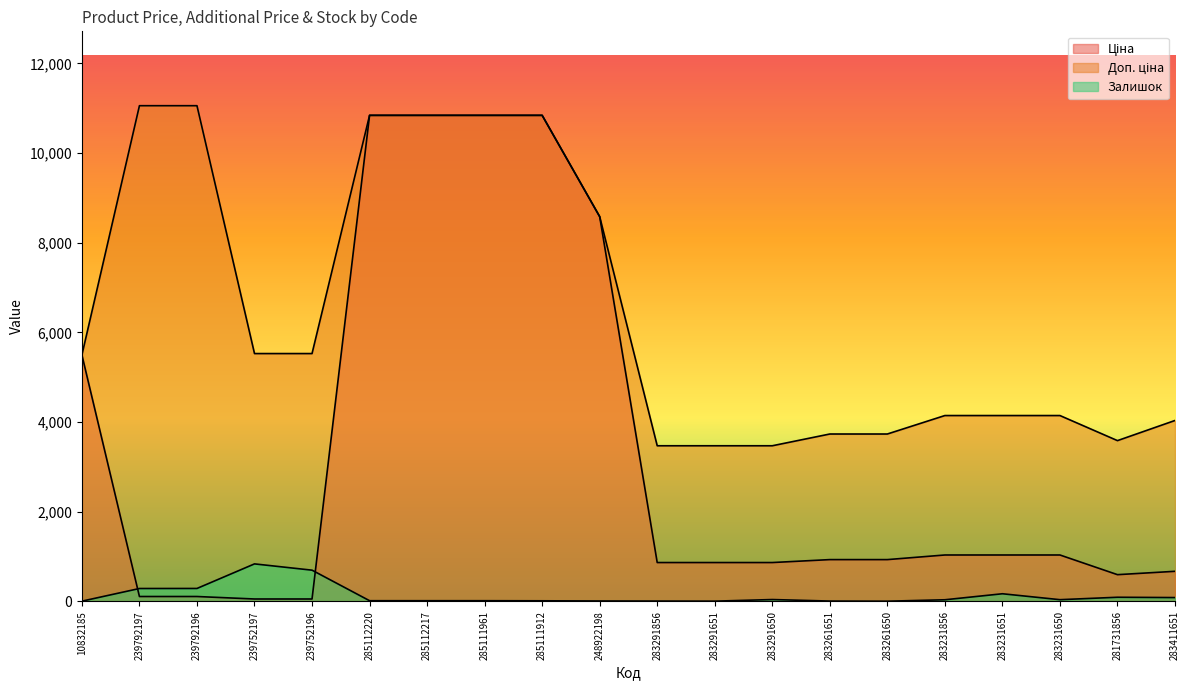

Count the number of data series in this chart.

3